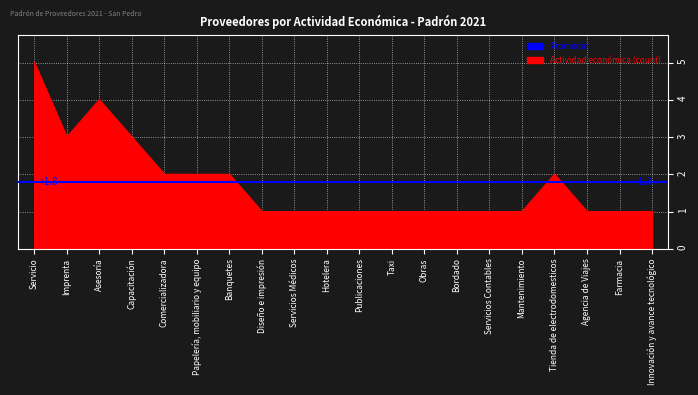

What is the change in value from Tienda de electrodomesticos to Agencia de Viajes?

-1